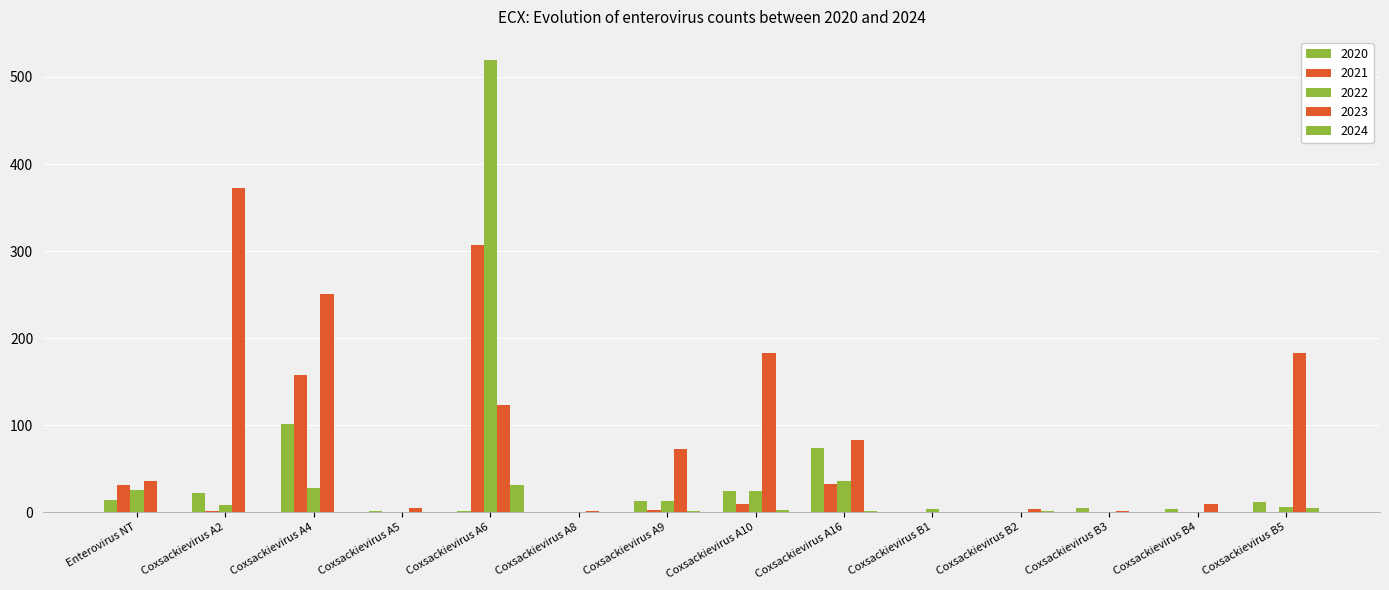

What is the difference between the 2024 values at Coxsackievirus A10 and Coxsackievirus B4?

3